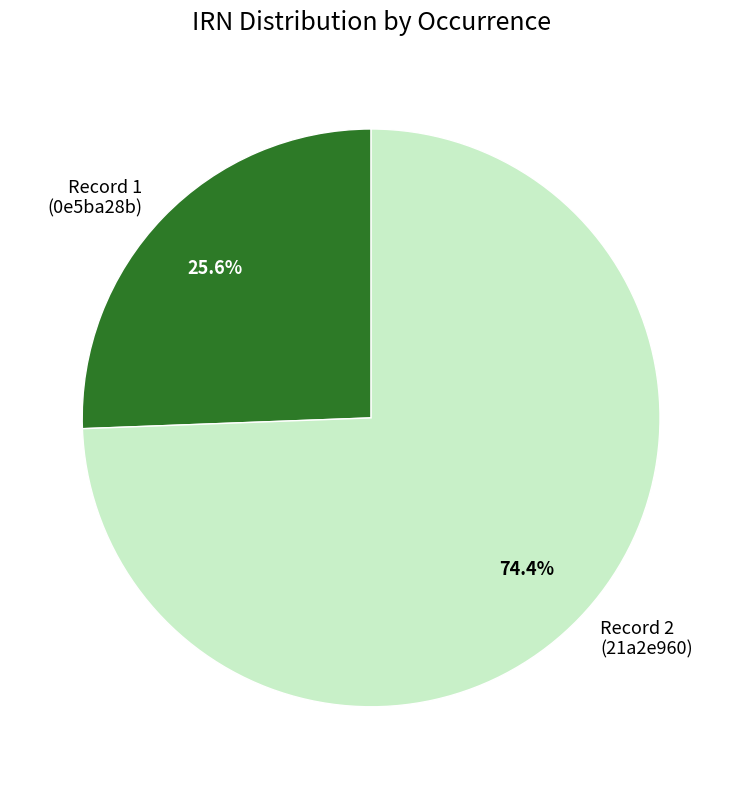

Combined, what portion of the pie is Record 2 (21a2e960) and Record 1 (0e5ba28b)?

100.0%